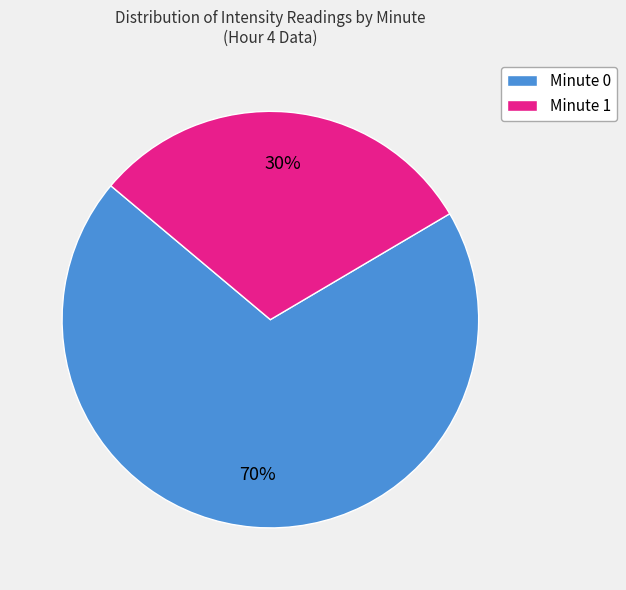

Which has a higher value, Minute 1 or Minute 0?

Minute 0